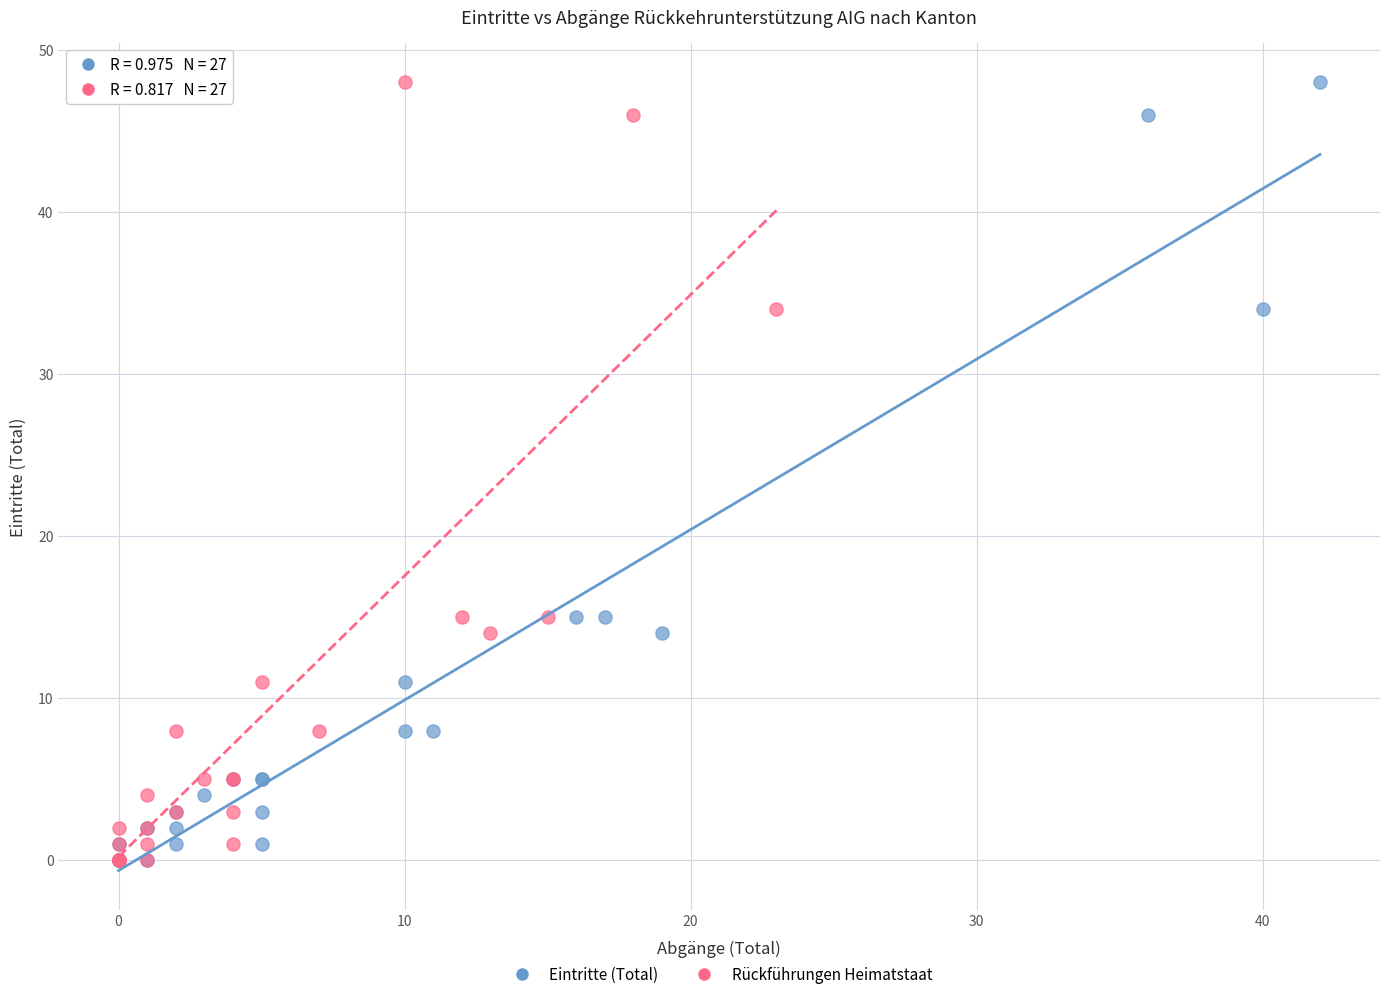

What are all the series names shown in the legend?

Eintritte (Total), Rückführungen Heimatstaat